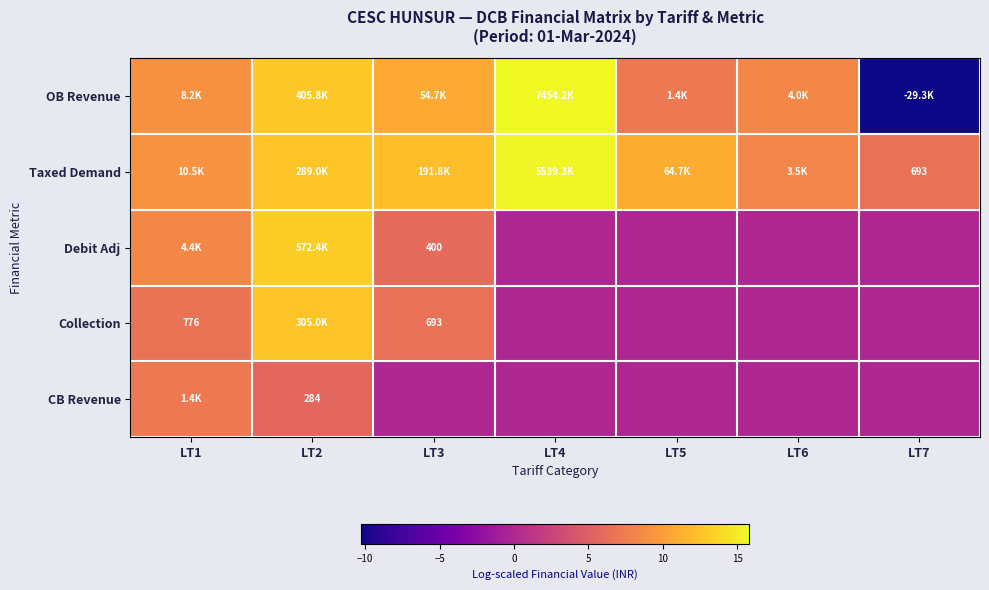

Between LT4 and LT6, which series saw the biggest shift?

OB Revenue